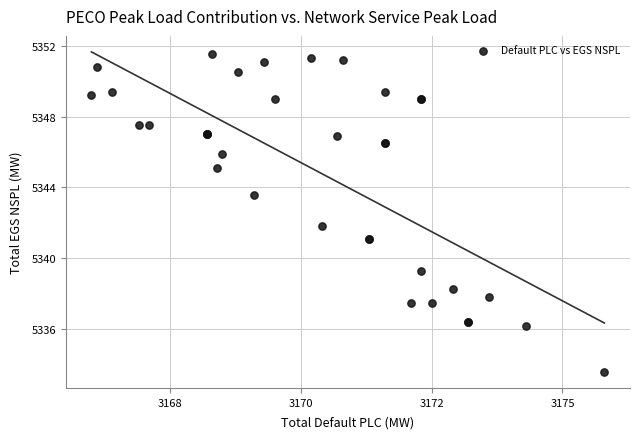

What Y value in the scatter plot is closest to 5342?

5341.8